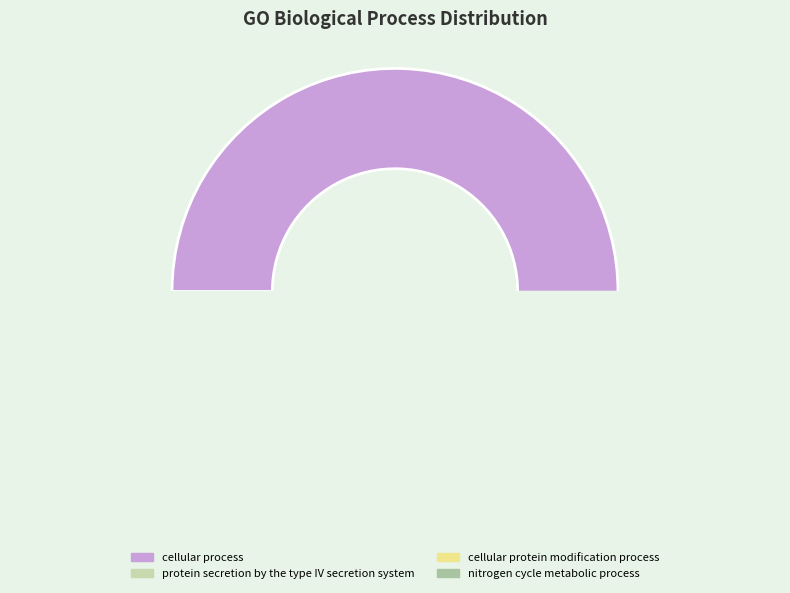

What portion of the pie excludes GO:0009987?

31.7%